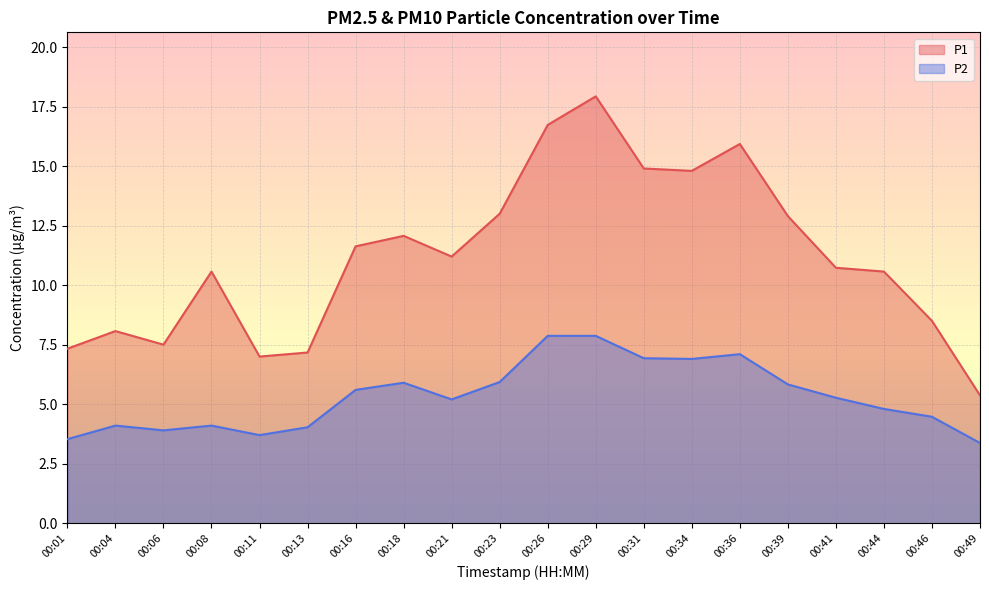

Reading left to right, list all the values displayed in this chart.

P1: 00:01=7.3	00:04=8.1	00:06=7.5	00:08=10.6	00:11=7.0	00:13=7.2	00:16=11.6	00:18=12.1	00:21=11.2	00:23=13.0	00:26=16.7	00:29=17.9	00:31=14.9	00:34=14.8	00:36=15.9	00:39=12.9	00:41=10.7	00:44=10.6	00:46=8.5	00:49=5.4
P2: 00:01=3.5	00:04=4.1	00:06=3.9	00:08=4.1	00:11=3.7	00:13=4.0	00:16=5.6	00:18=5.9	00:21=5.2	00:23=5.9	00:26=7.9	00:29=7.9	00:31=6.9	00:34=6.9	00:36=7.1	00:39=5.8	00:41=5.3	00:44=4.8	00:46=4.5	00:49=3.4